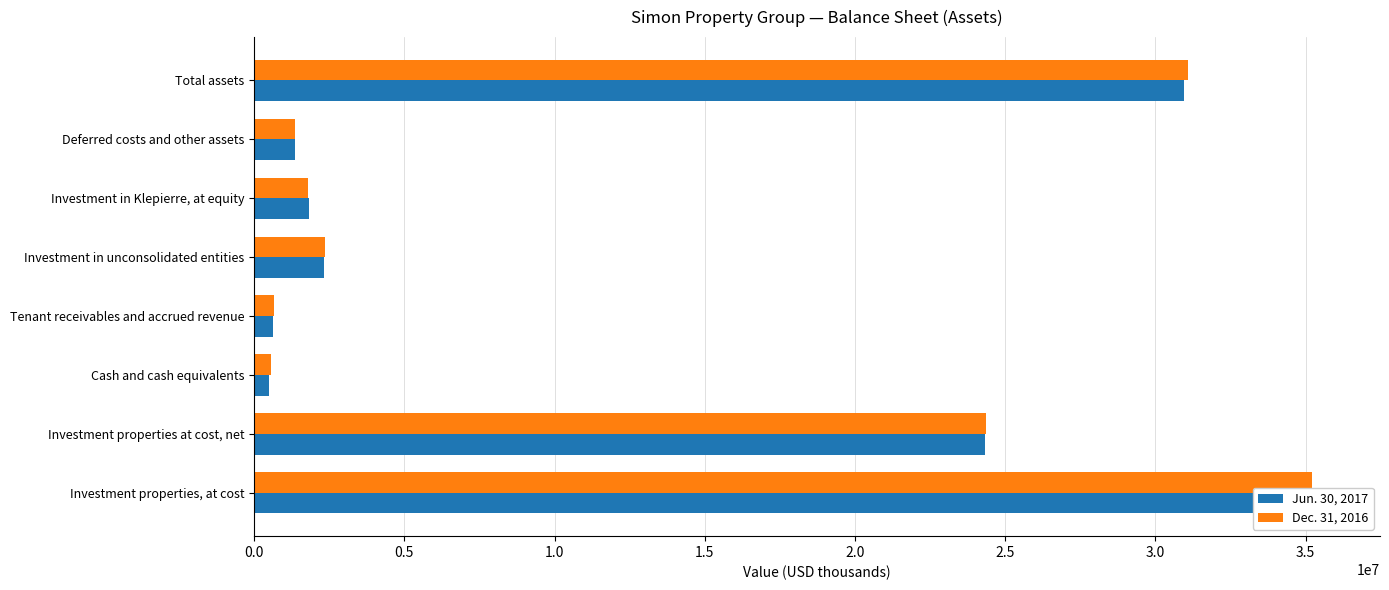

How many data points in Jun. 30, 2017 are less than 2321111?

4